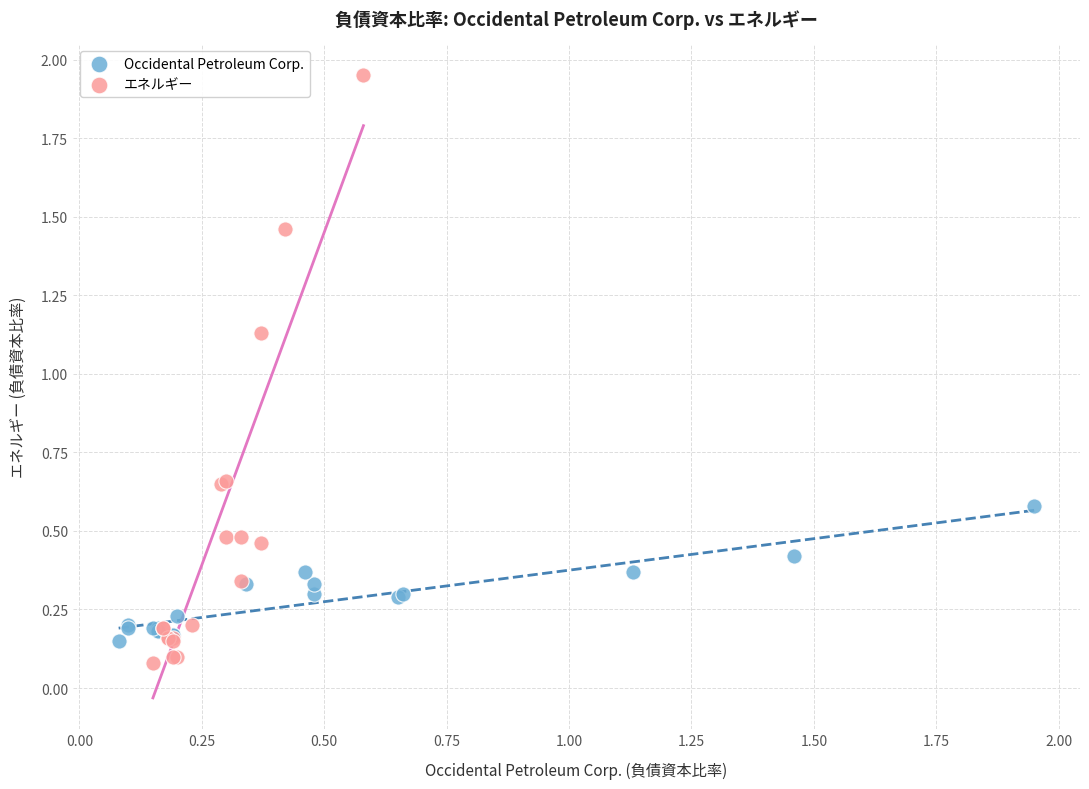

Which series has the largest Y range (max minus min)?

エネルギー